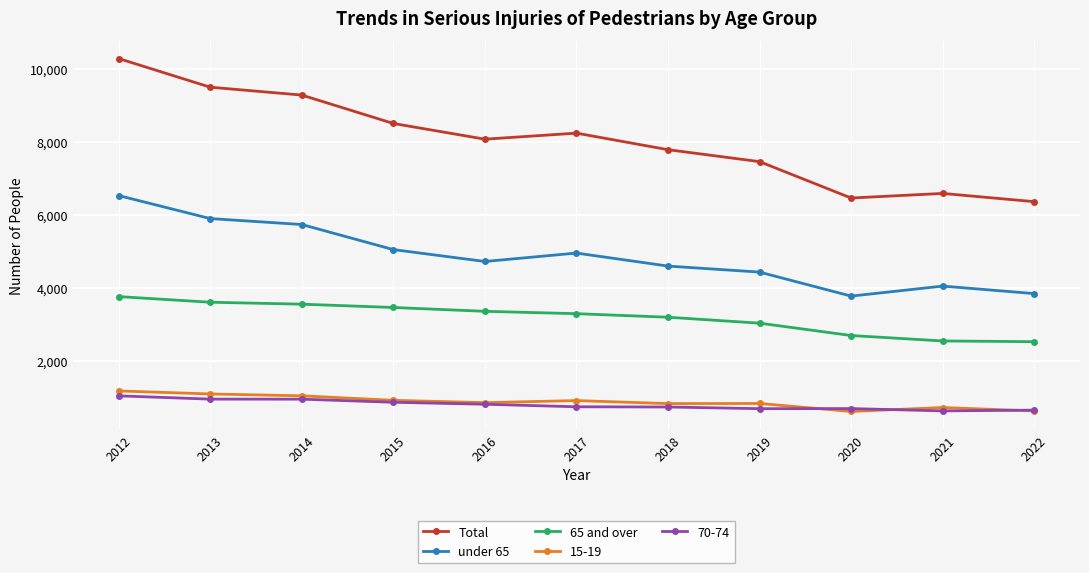

How many series are shown in this chart?

5